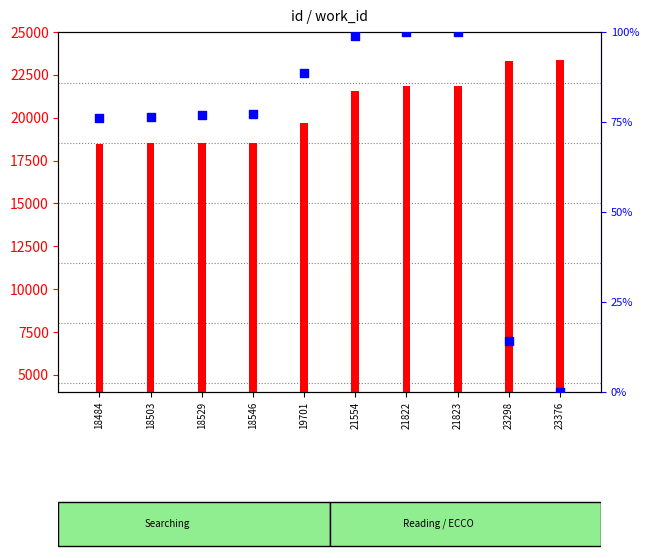

What is the change in value from 21822 to 23298?

-85.8